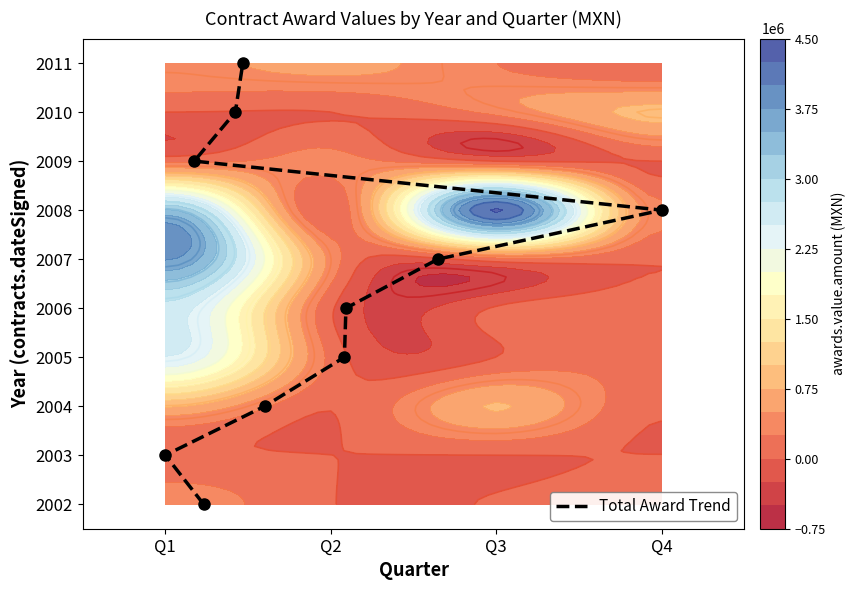

How many series are shown in this chart?

1